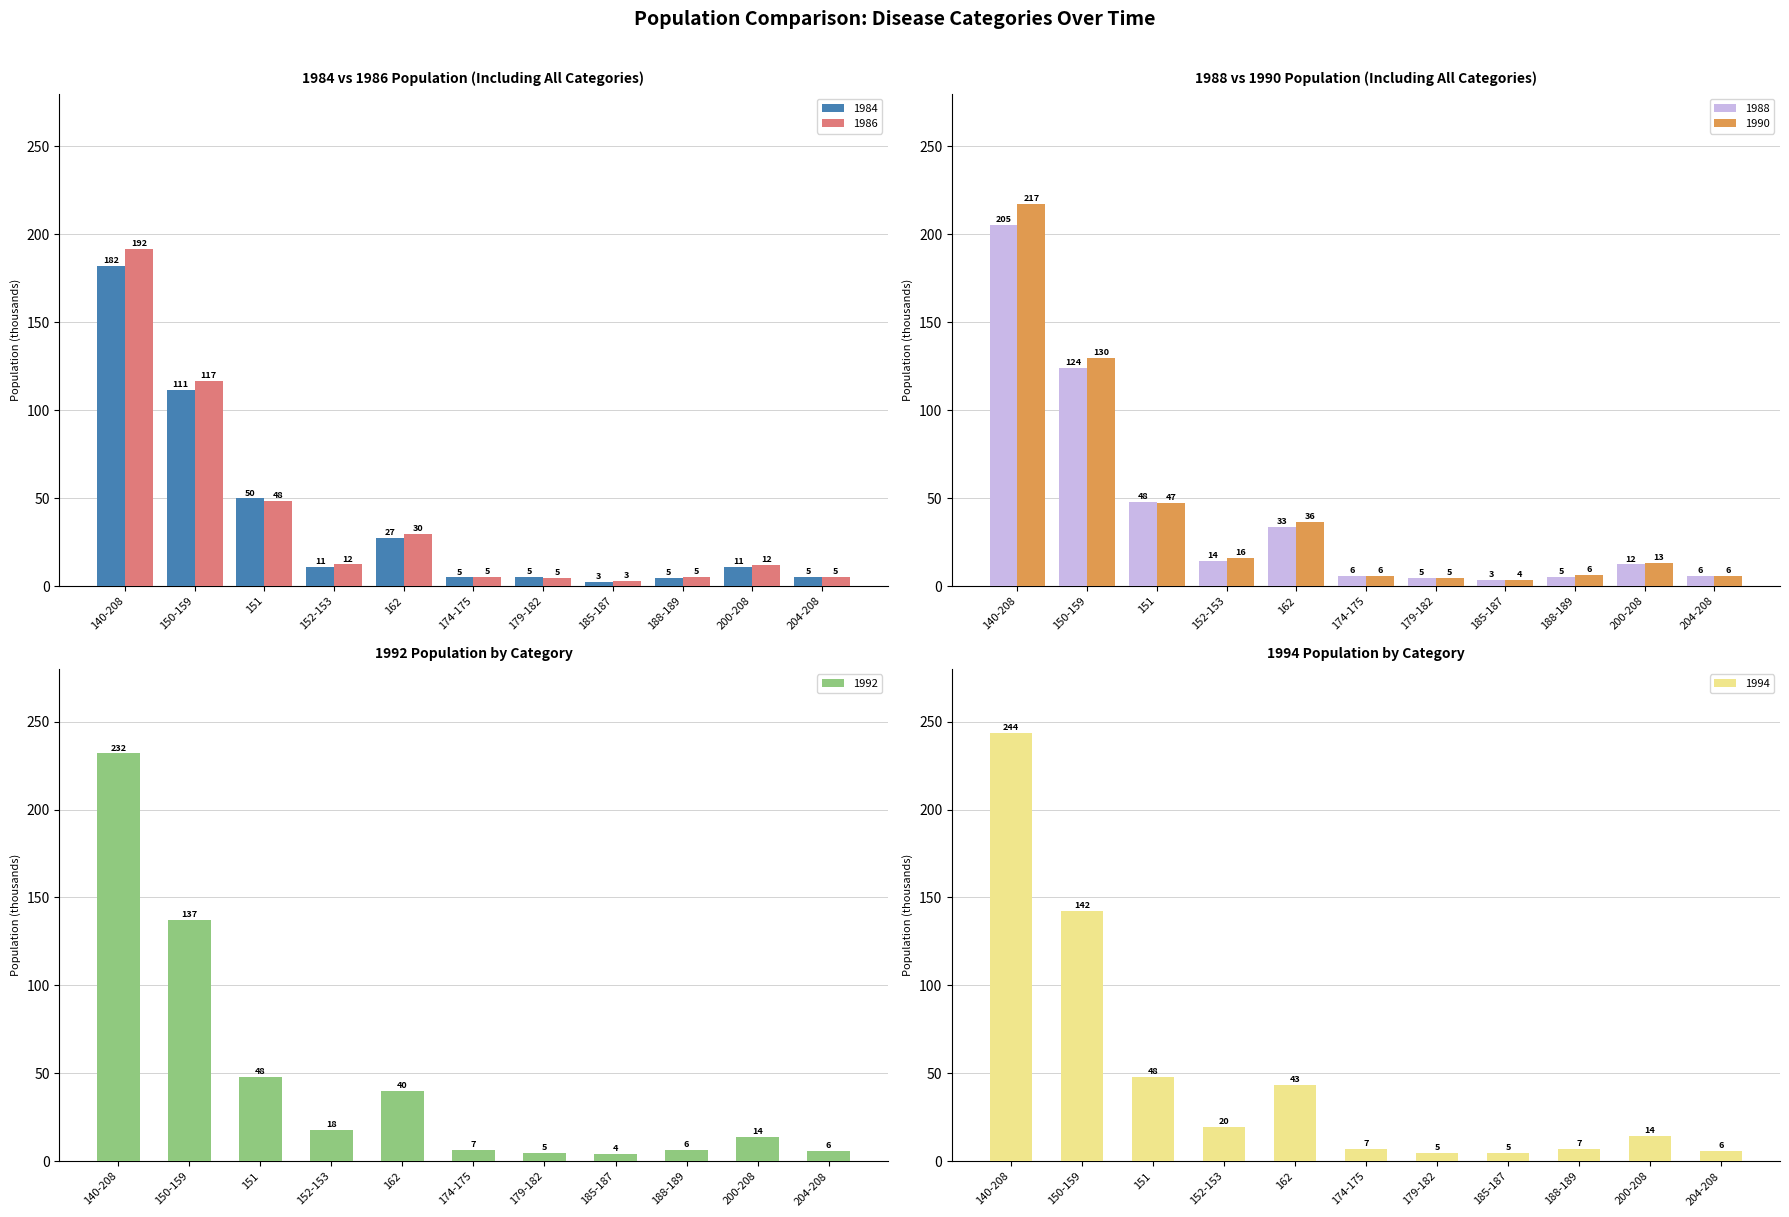

Which series has the widest spread of values?

1994